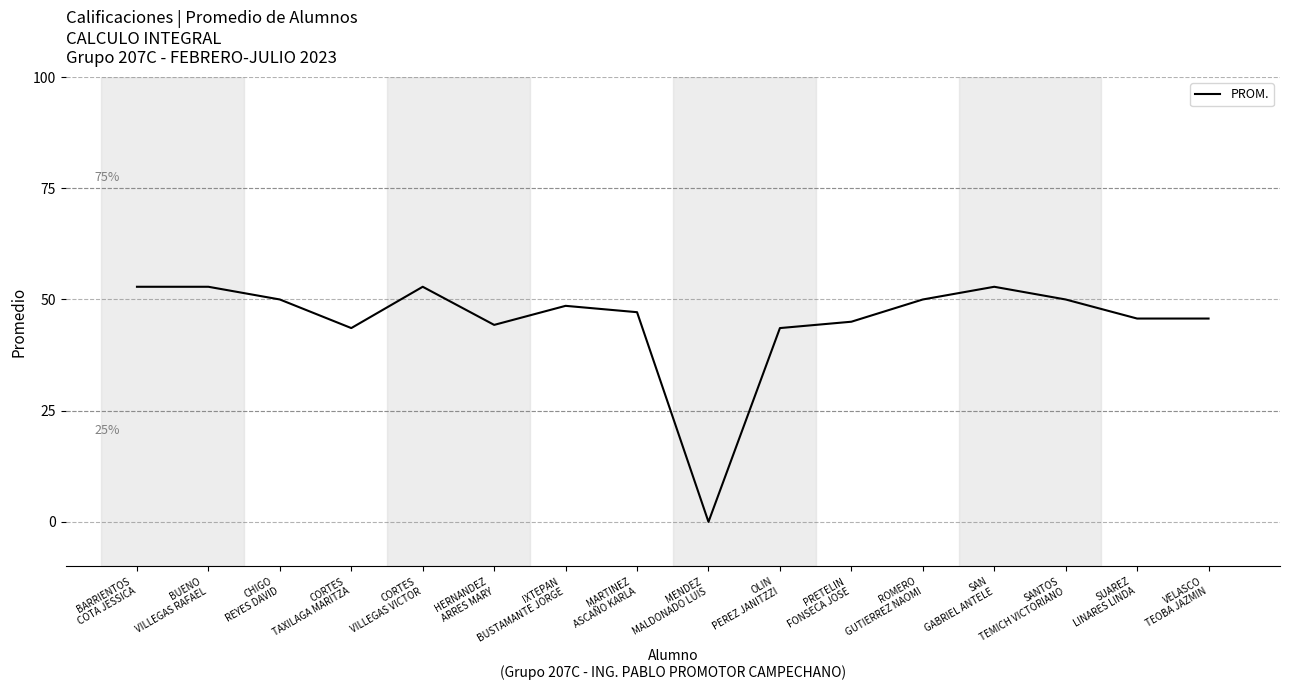

What value does the data have at VELASCO
TEOBA JAZMIN?

45.7